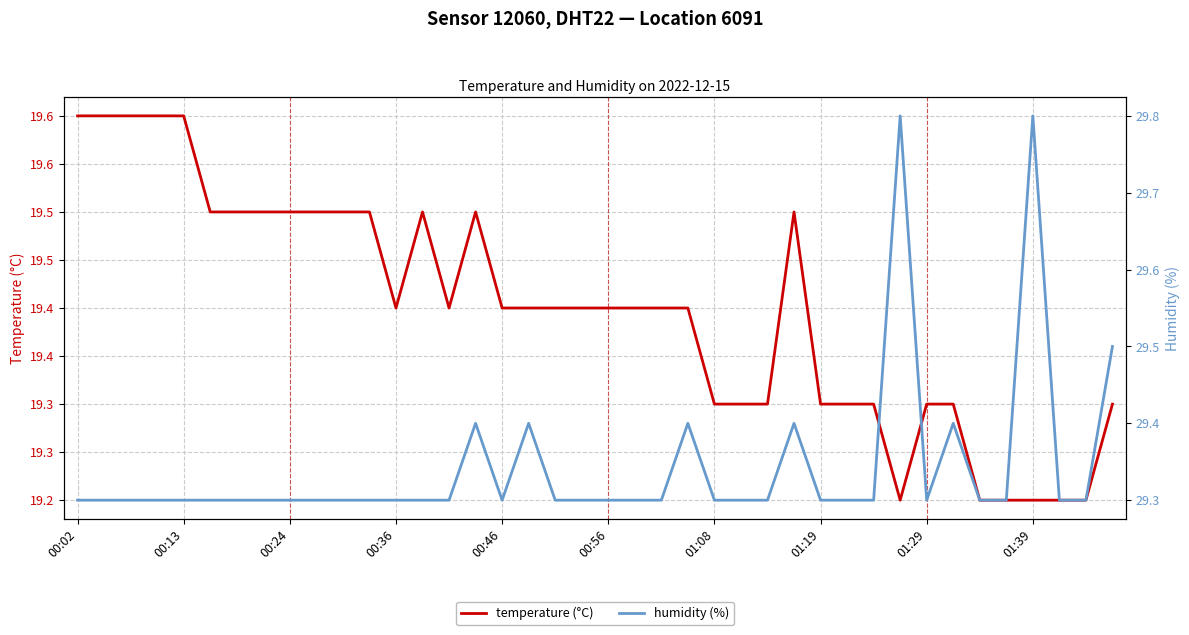

The value of humidity (%) at 10 is 29.3. True or false?

True